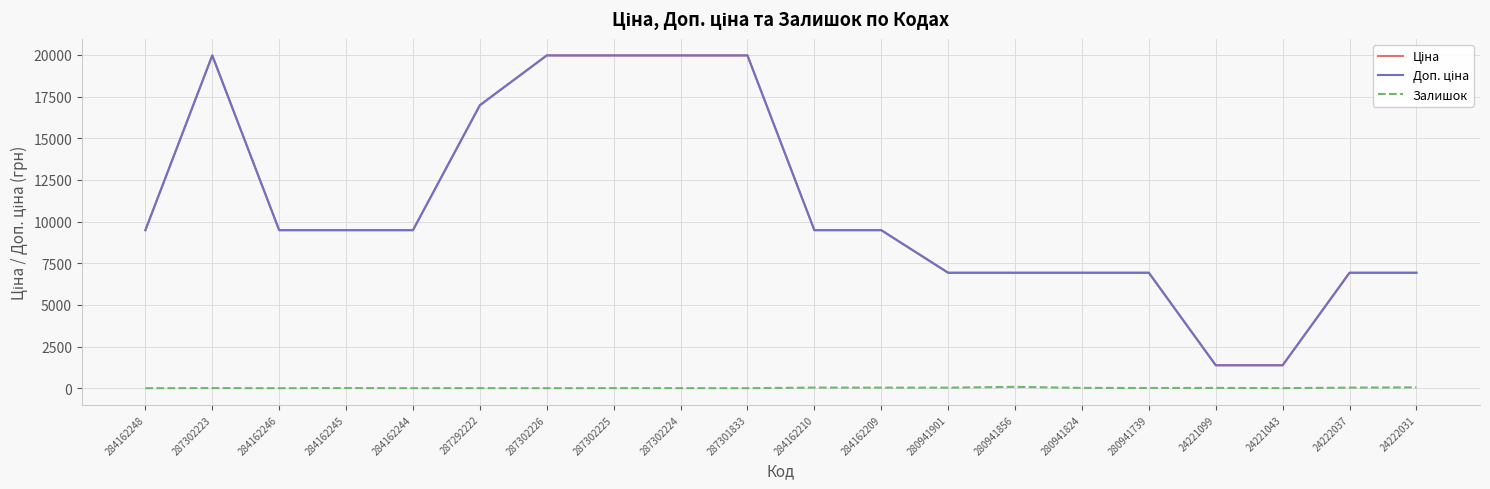

What is the maximum value shown in the chart?

19964.2